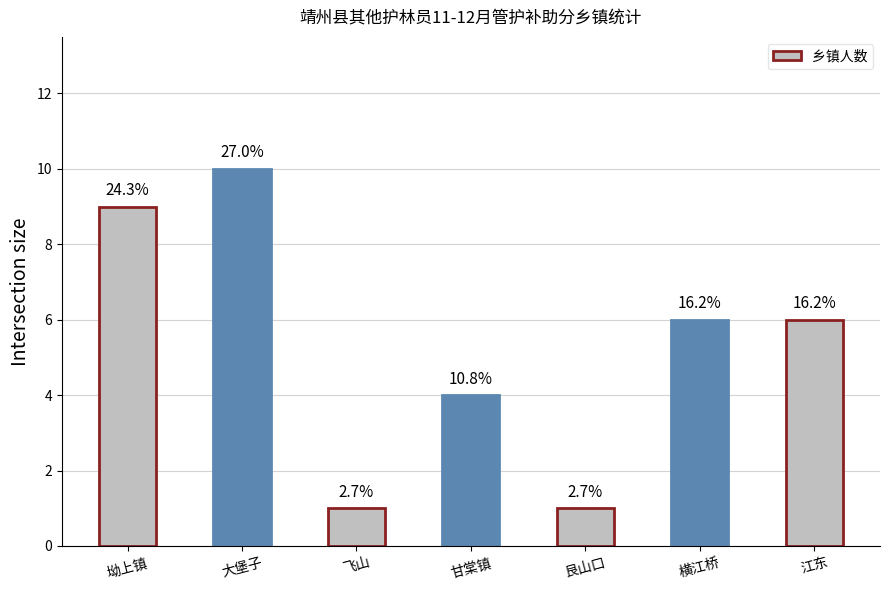

What is the approximate value at 飞山?

1